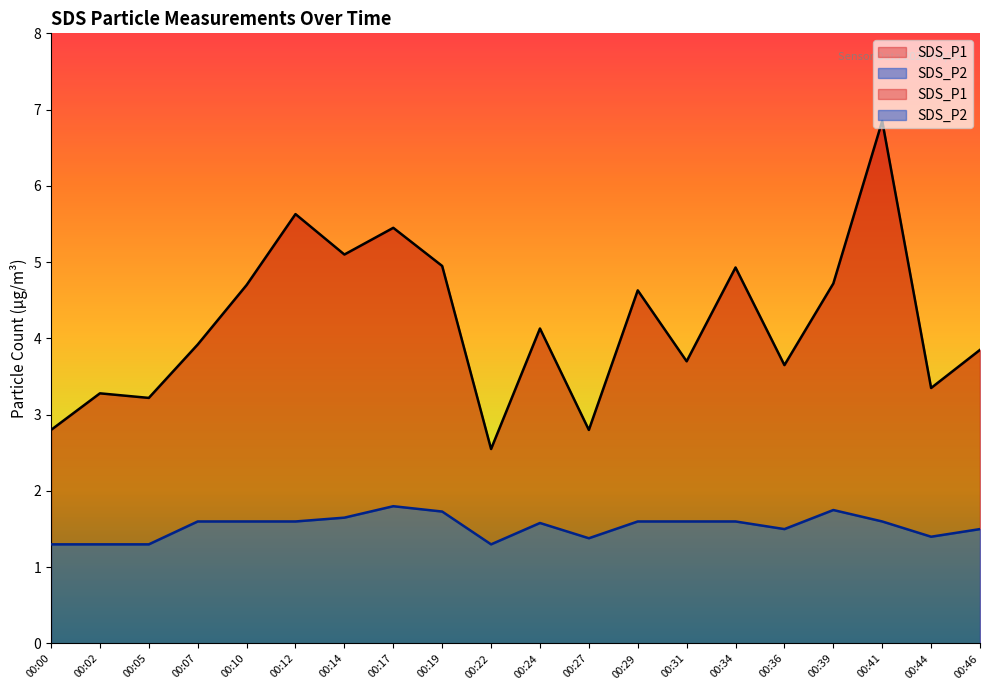

What is the spread (max minus min) of values at 00:29?

3.0